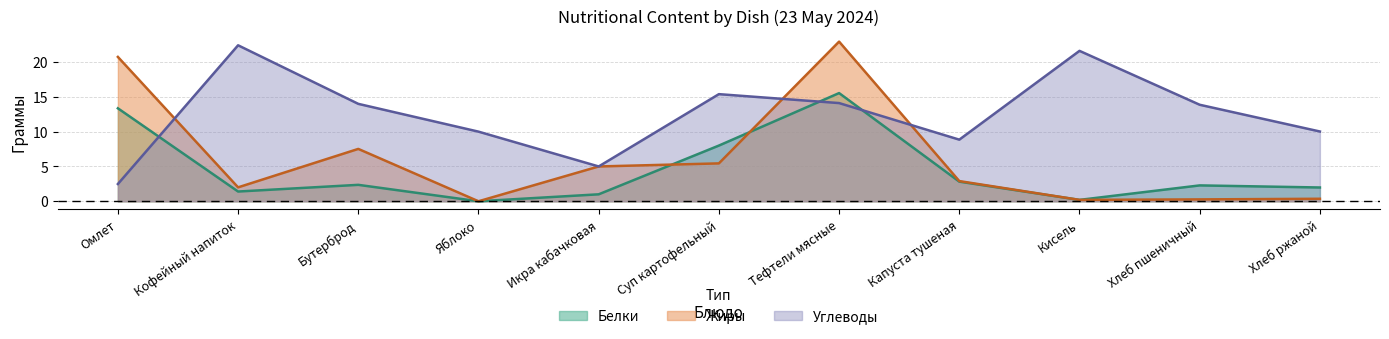

The Углеводы series shows 15.4 at Суп картофельный. True or false?

True